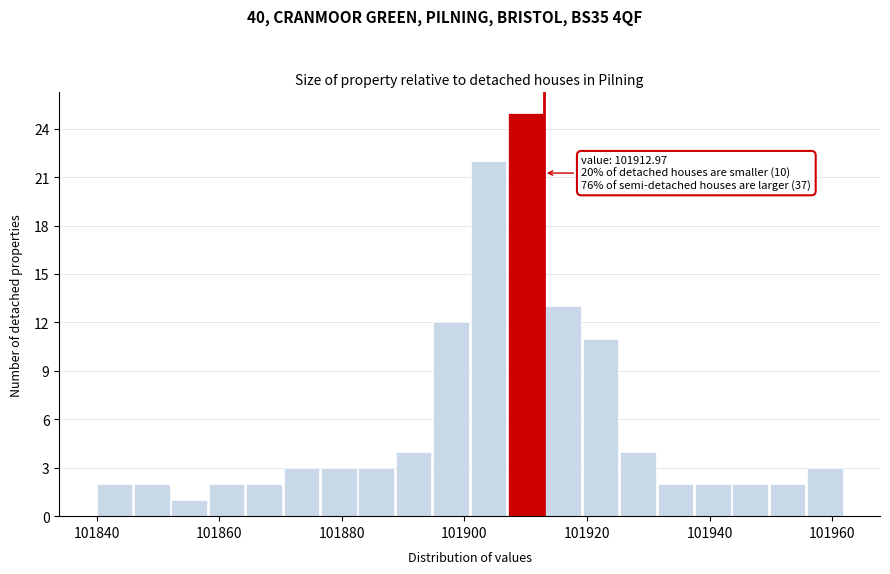

Read against the x-axis, roughly where is the centre of the tallest bar?

101910